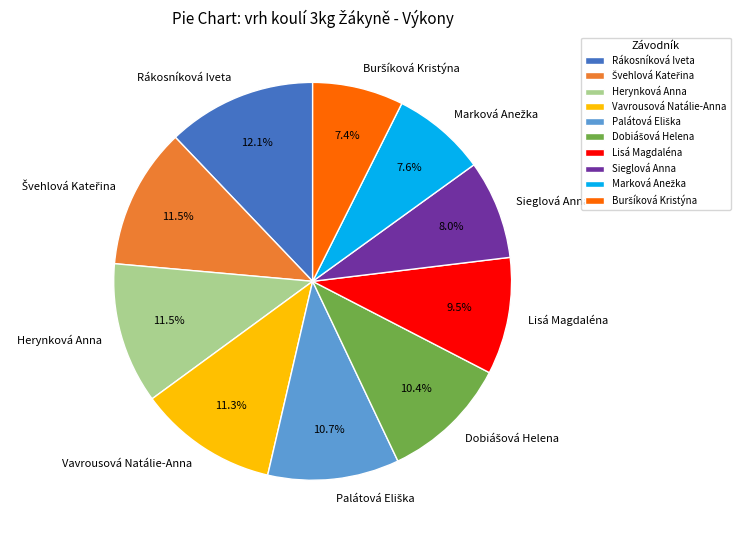

Does any single category account for the majority?

No